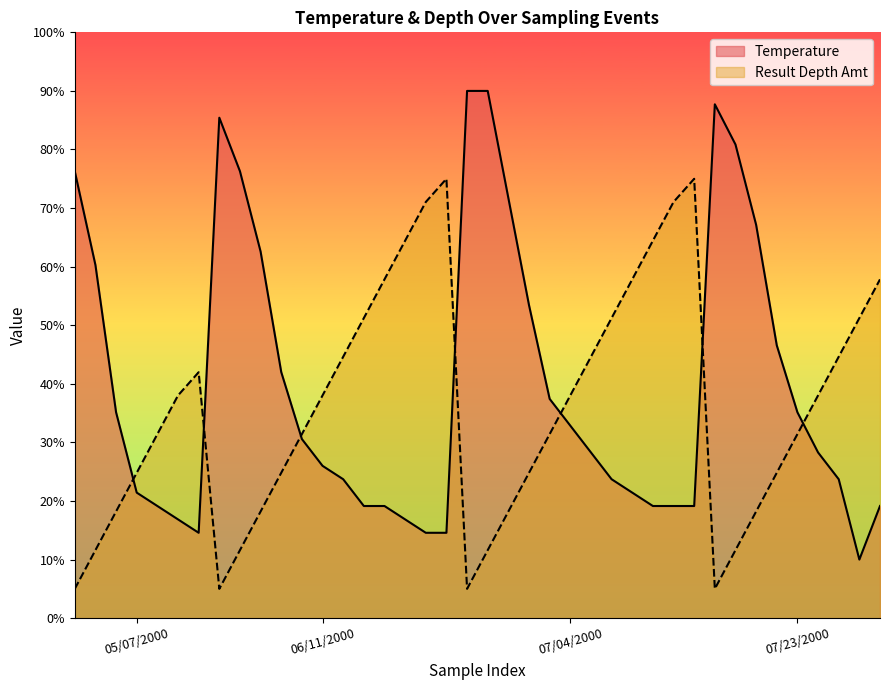

What is the greatest value displayed?

90.0